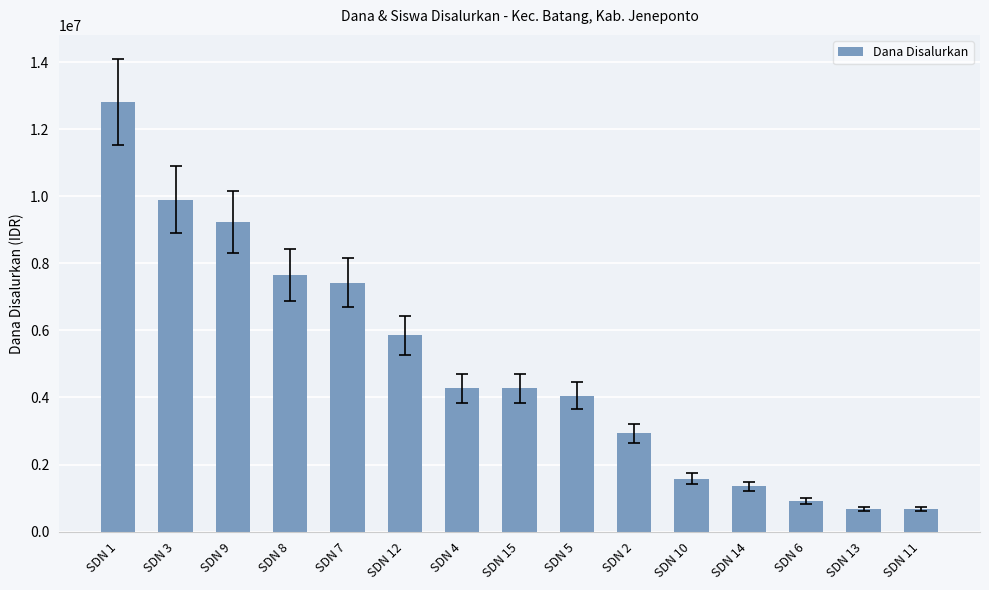

Reading right to left, list all the values displayed in this chart.

675000	675000	900000	1350000	1575000	2925000	4050000	4275000	4275000	5850000	7425000	7650000	9225000	9900000	12825000